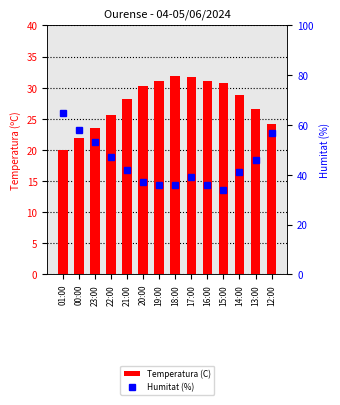

At which category does the chart reach its peak across all series?

01:00